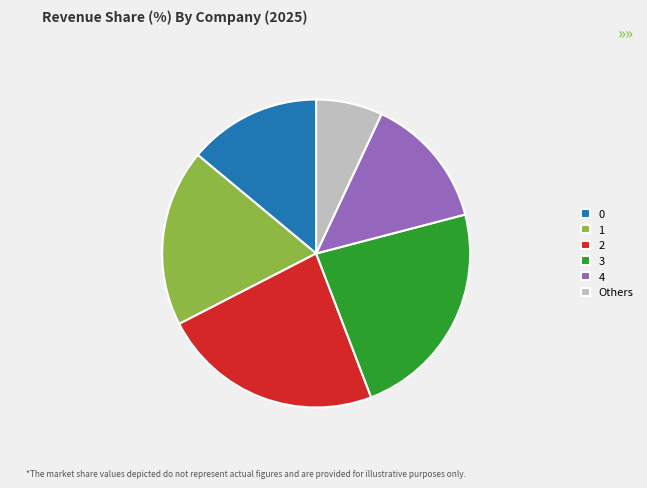

Does 0 represent more than half of the total?

No